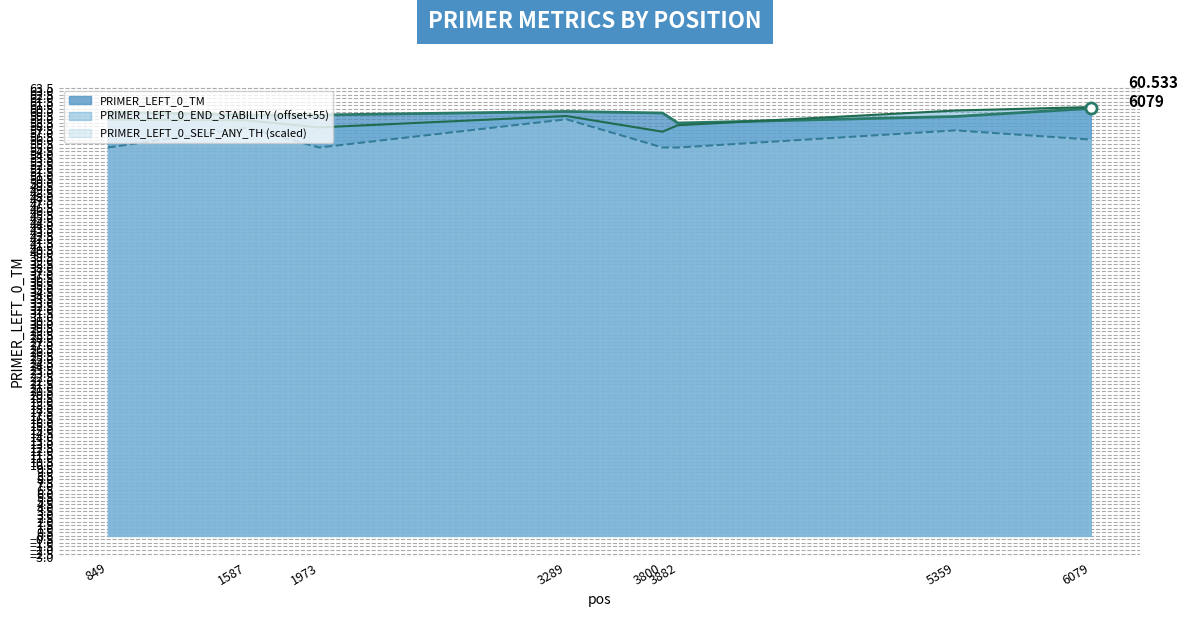

What is the sum of the PRIMER_LEFT_0_END_STABILITY (offset+55) values at 3289 and 6079?

120.2